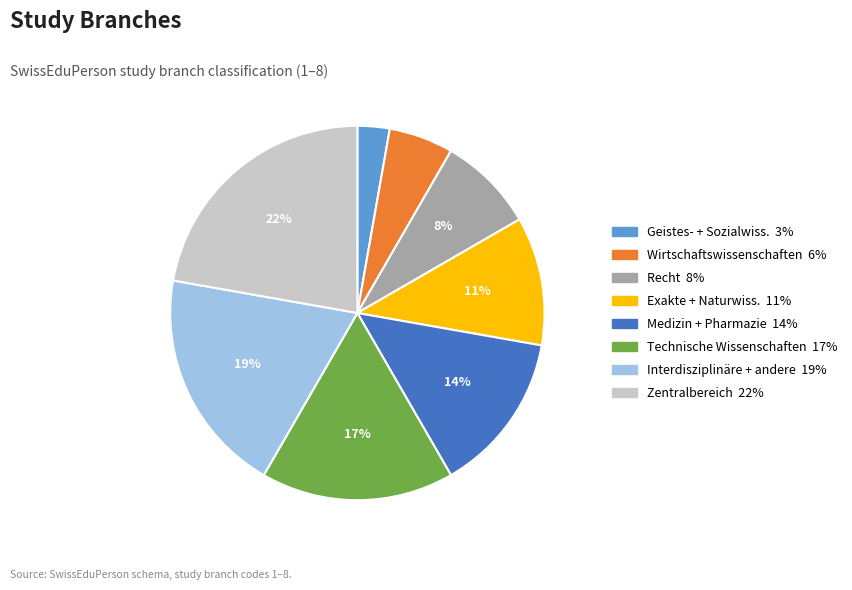

Is there any slice that represents more than half of the pie?

No